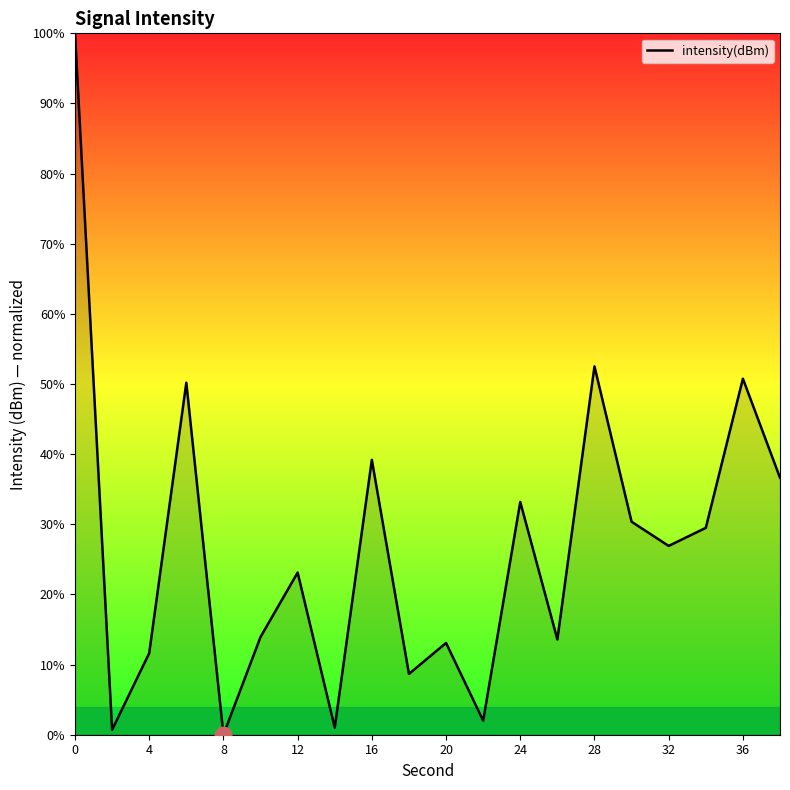

What is the maximum value shown in the chart?

100.0